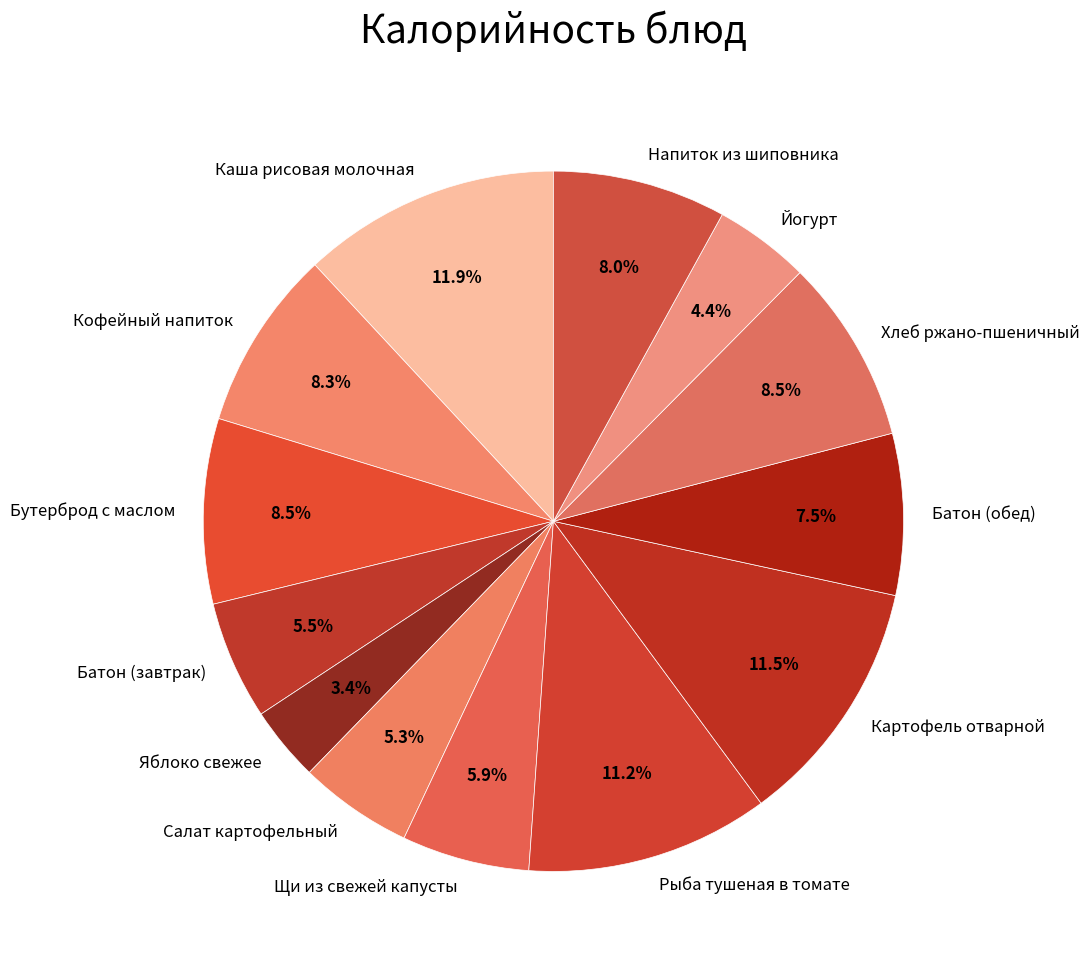

To the nearest percent, what is the combined percentage of Картофель отварной and Кофейный напиток?

20%